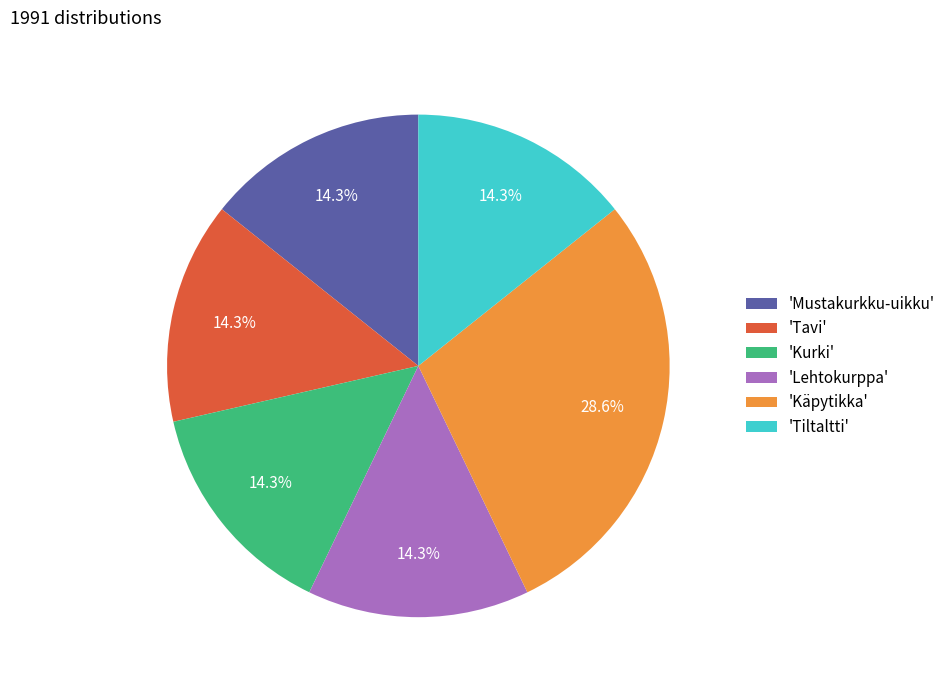

Count the number of slices in the pie.

6